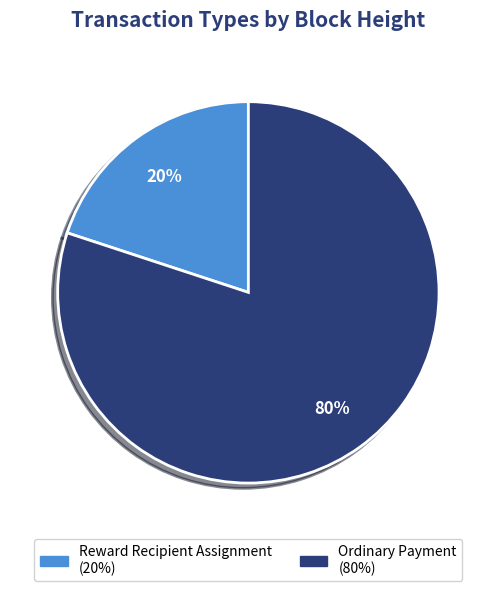

What is the largest slice in the pie chart?

Ordinary Payment